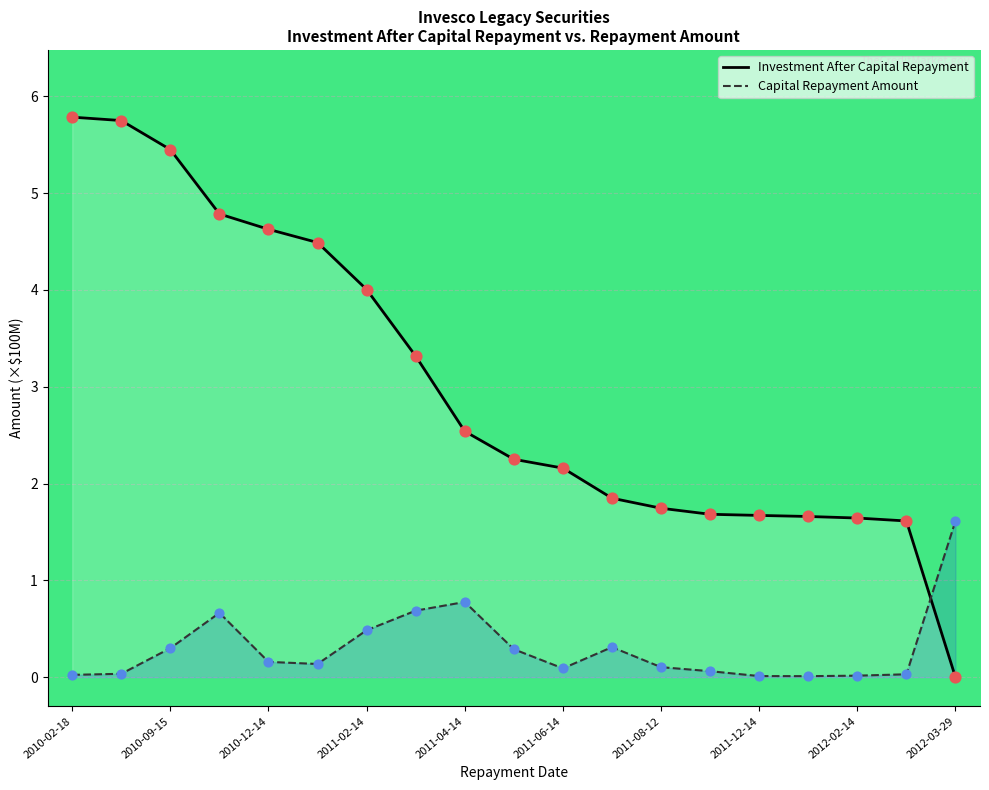

At how many categories does at least one series exceed 3?

8